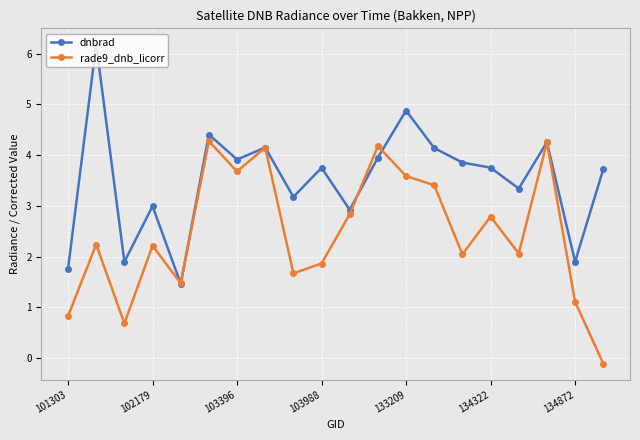

Rank the series by their maximum value, from highest to lowest.

dnbrad, rade9_dnb_licorr